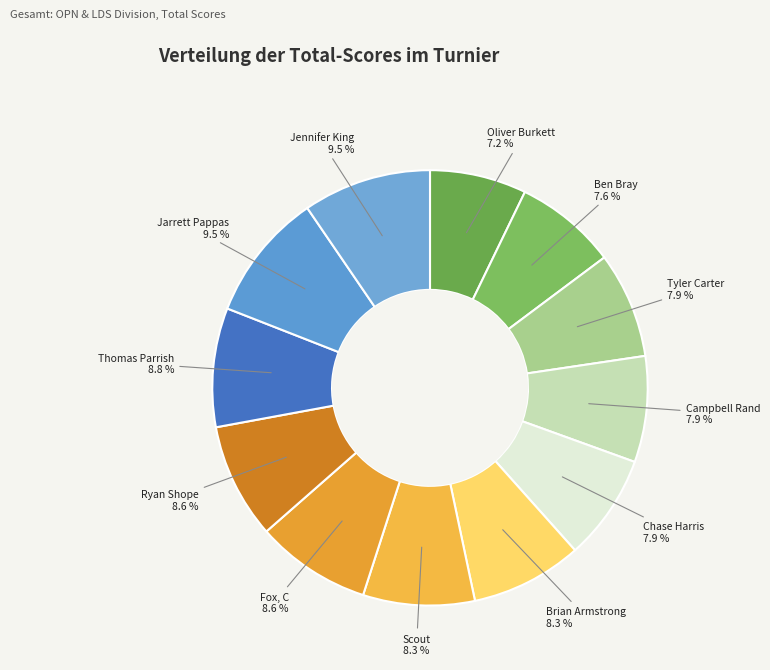

True or false: Jennifer King accounts for 3% of the total.

False